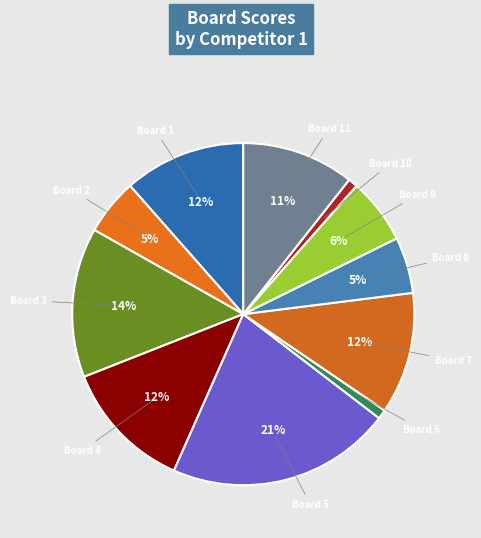

Approximately how many times larger is the value at Board 8 compared to Board 3?

0.4